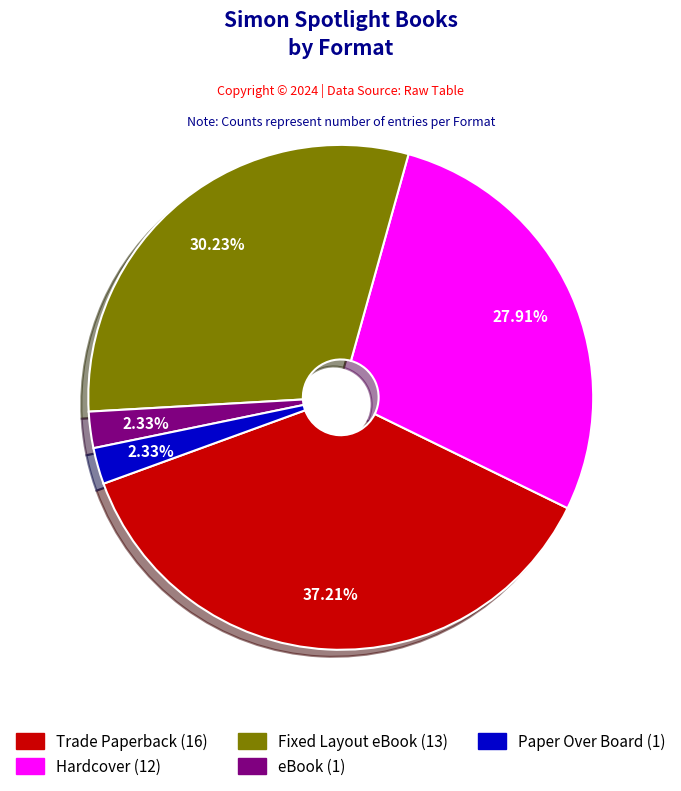

To the nearest percent, what portion does Paper Over Board represent?

2%